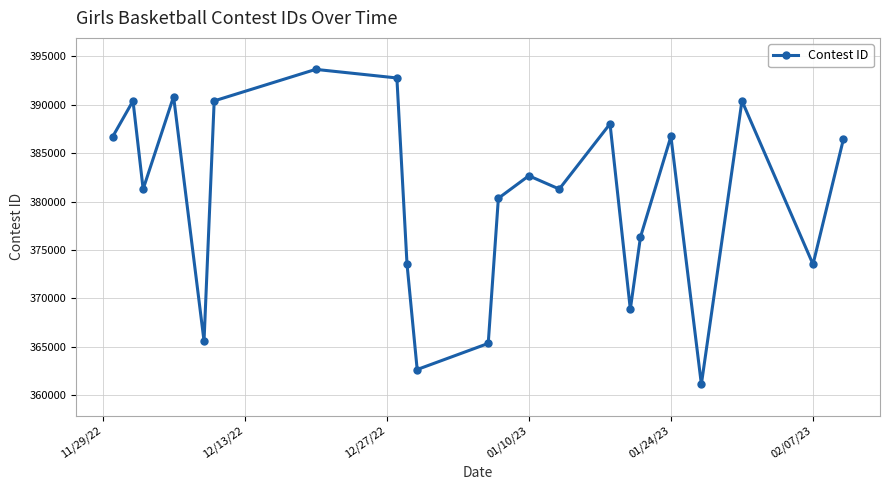

How many distinct data groups are displayed?

1